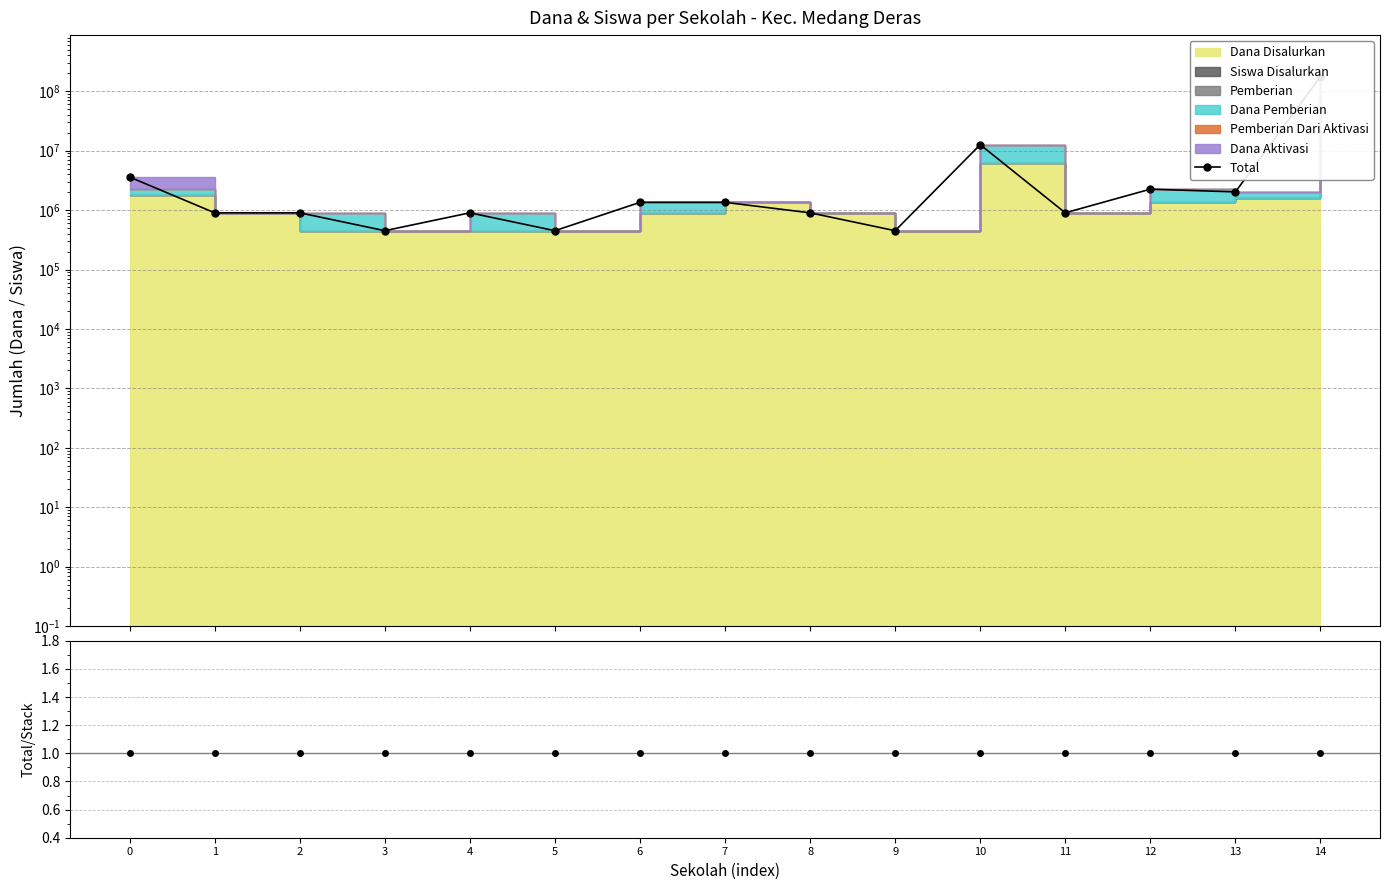

What is the total value across all series at 13?

2025006.0